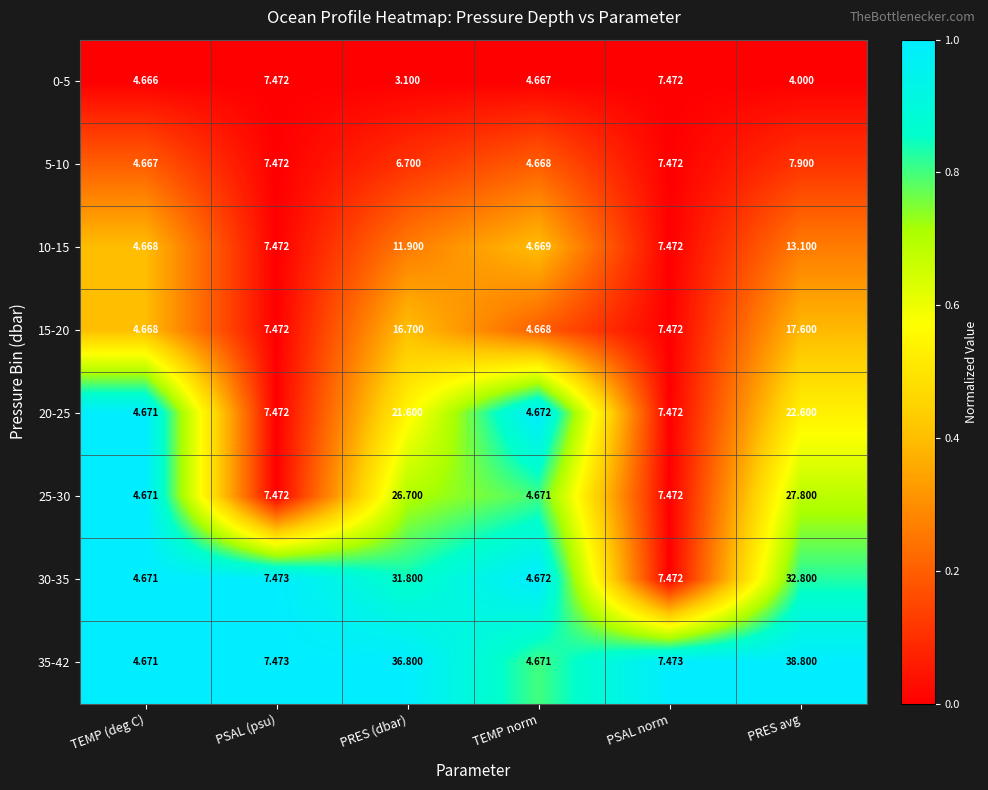

At which label does 30-35 reach its peak?

PRES avg